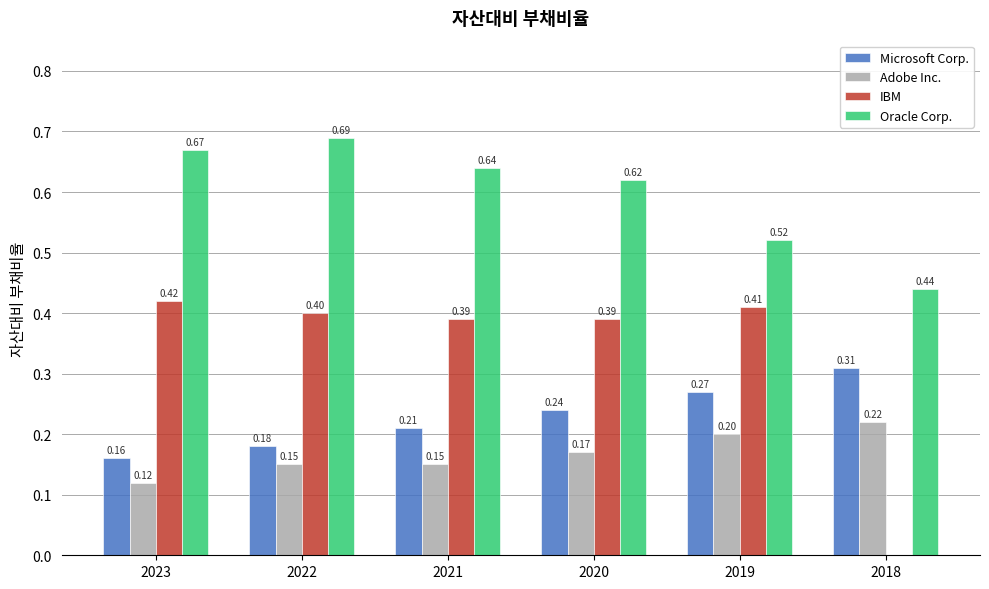

Is the value of Oracle Corp. at 2021 greater than the value of Microsoft Corp. at 2023?

Yes